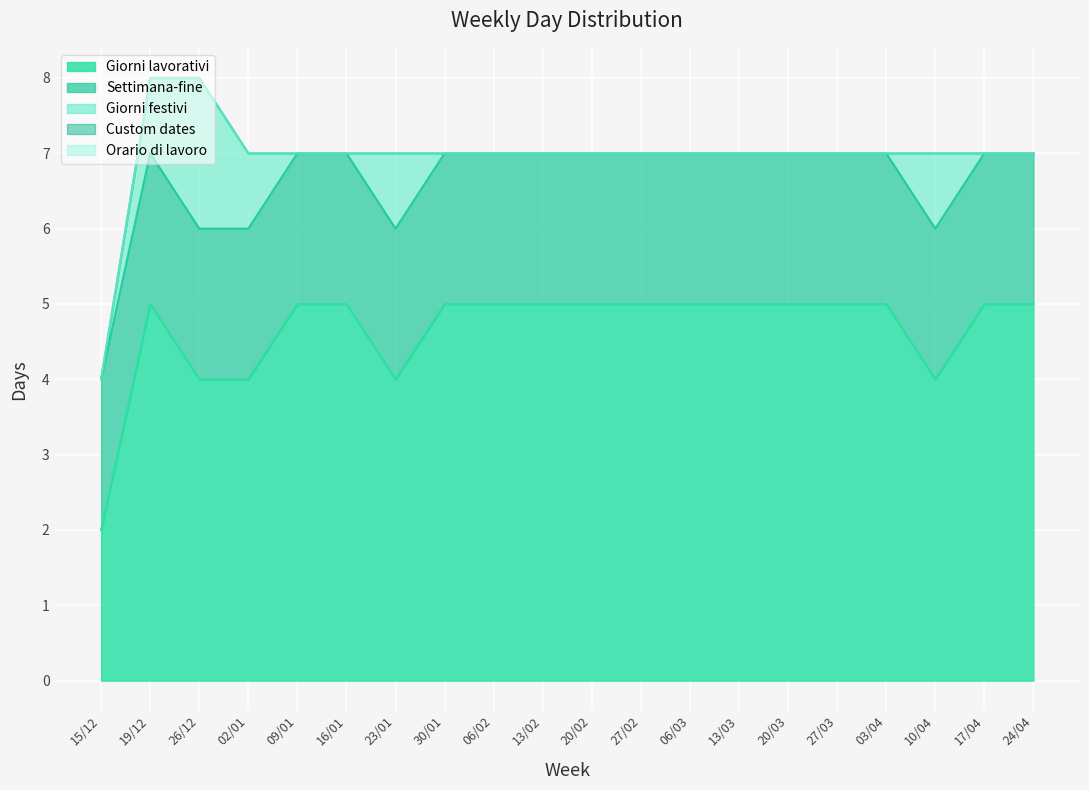

What is the value of the Settimana-fine point at the 12th from the left?

2